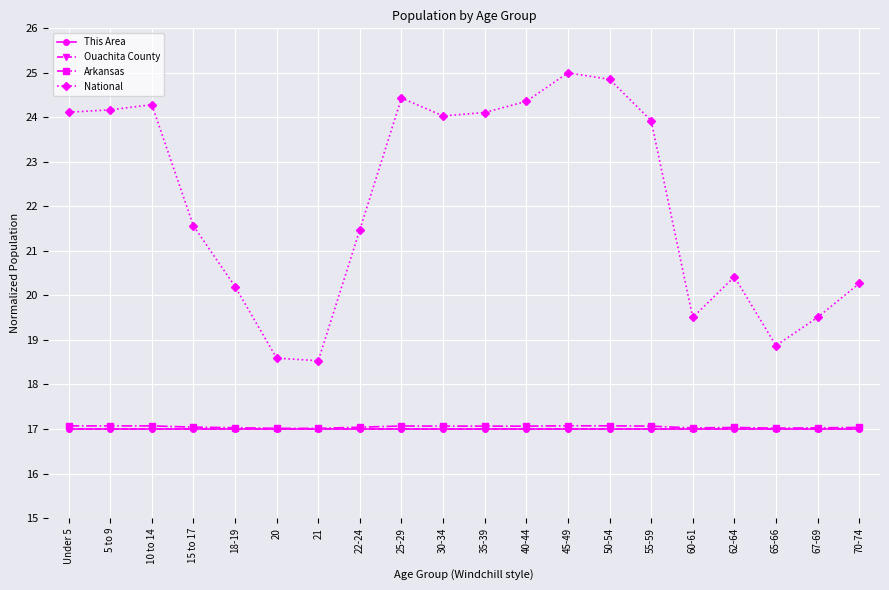

Does the chart have visible grid lines?

Yes